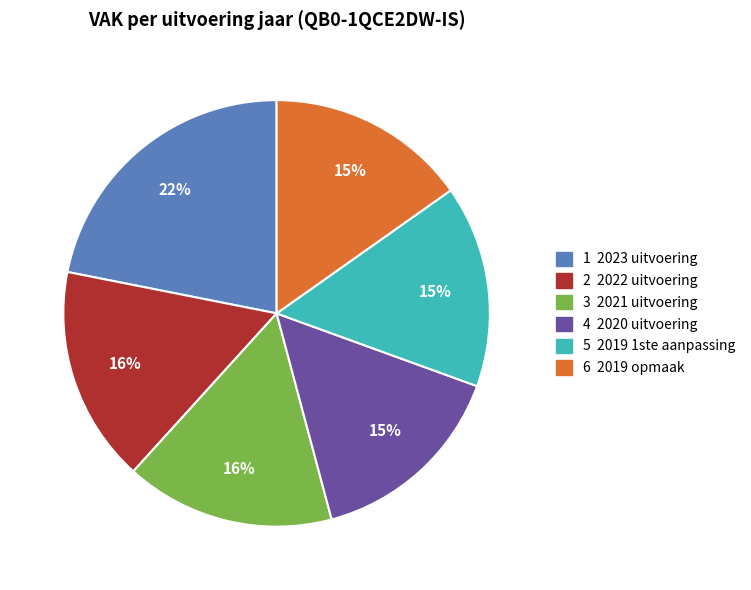

To the nearest percent, what is the average slice percentage?

17%